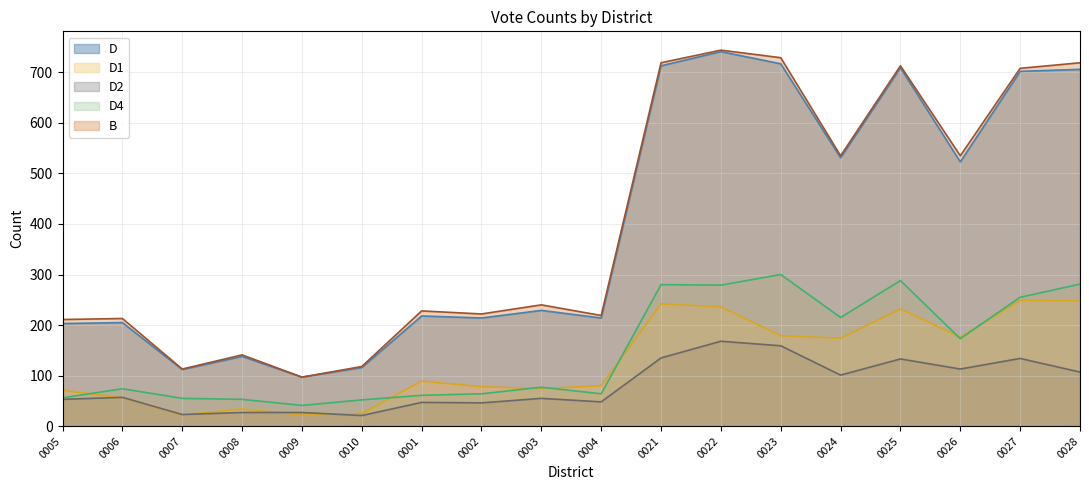

At how many categories does at least one series exceed 530?

8